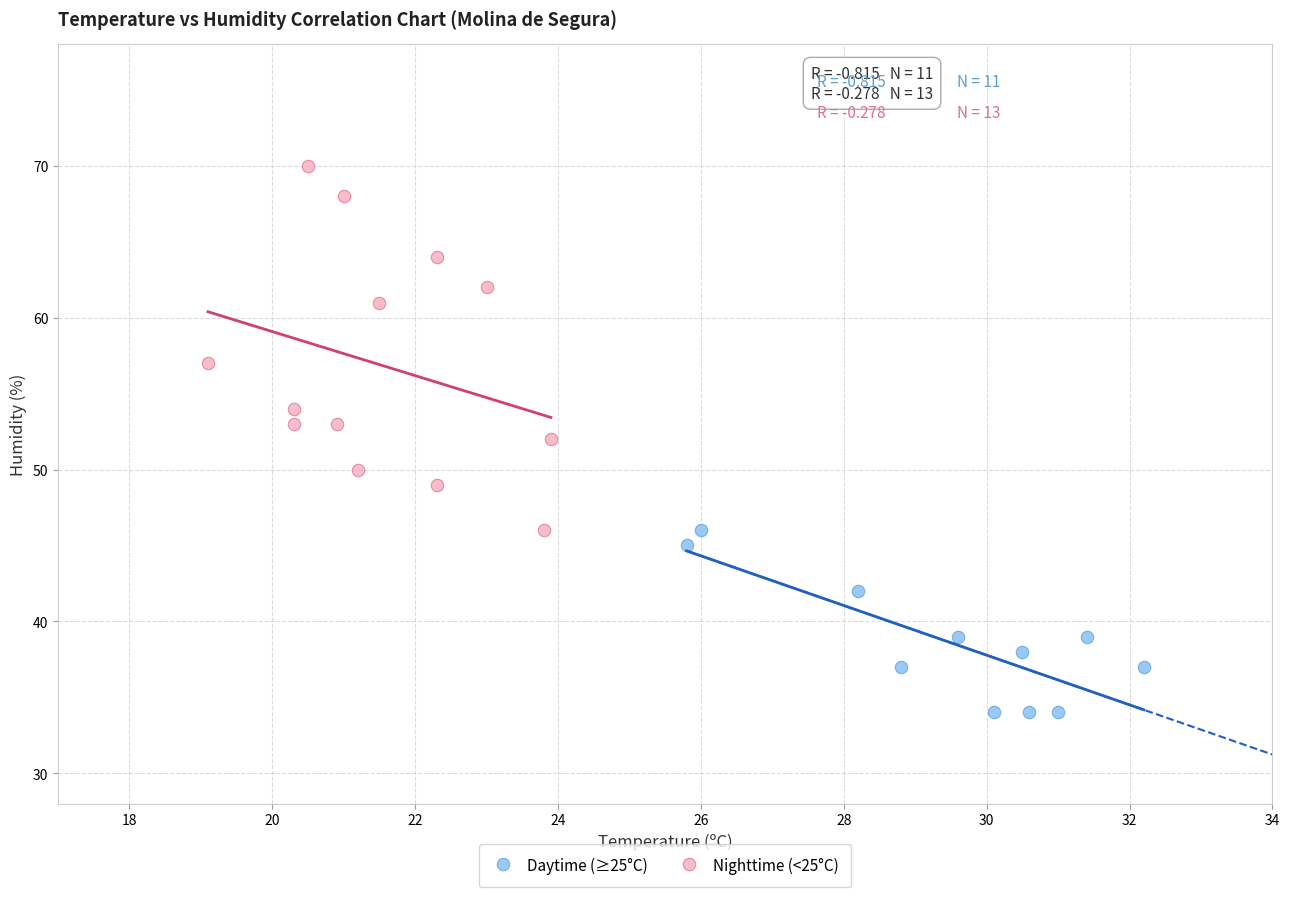

Which series contains the lowest Y value?

Daytime (≥25°C)